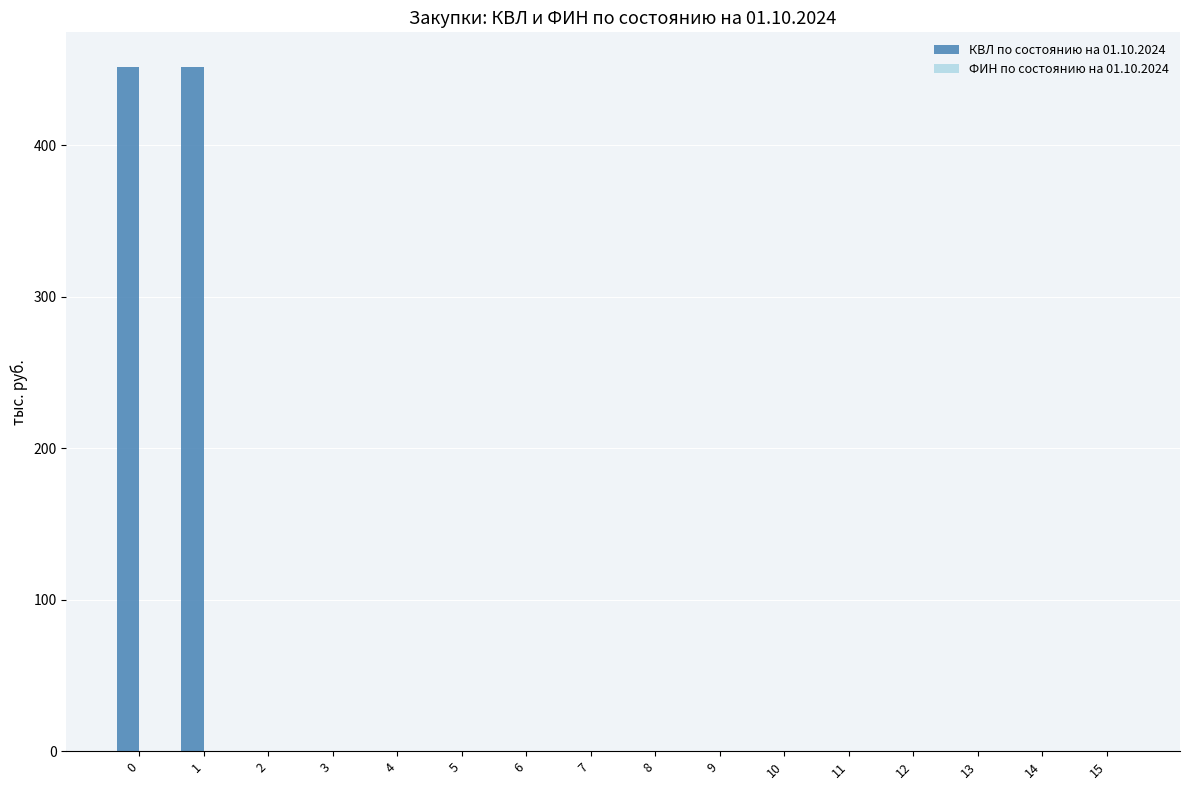

What is the sum of all values?

904.1